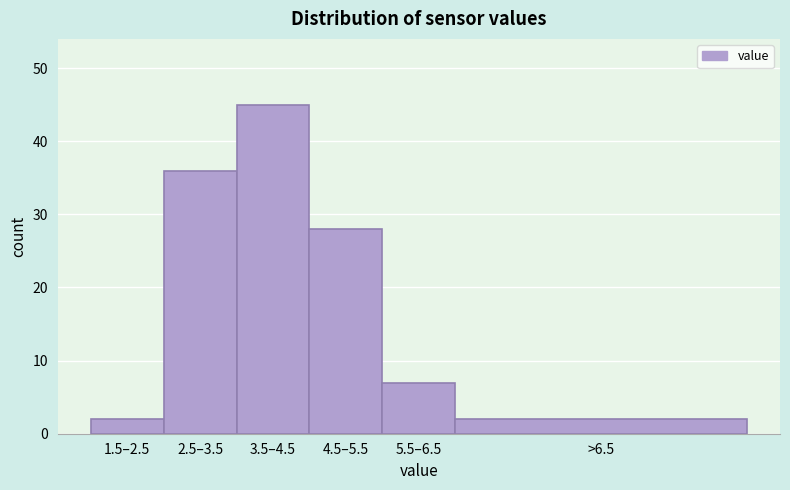

Reading right to left, list all the values displayed in this chart.

>6.5=2	5.5–6.5=7	4.5–5.5=28	3.5–4.5=45	2.5–3.5=36	1.5–2.5=2